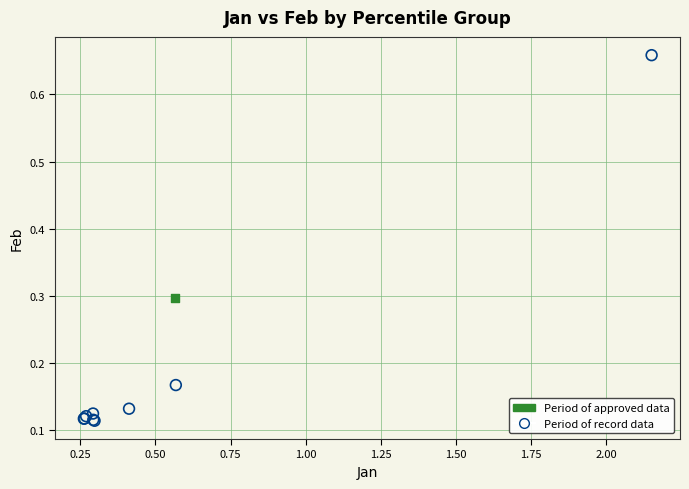

What are all the series names shown in the legend?

Period of approved data, Period of record data